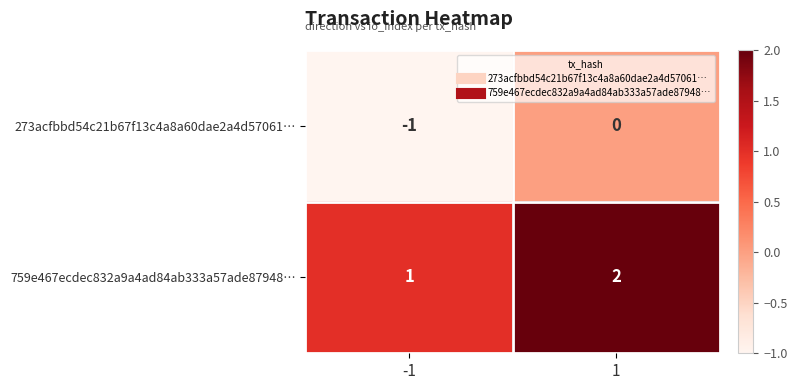

List the series in order of their overall mean, lowest first.

273acfbbd54c21b67f13c4a8a60dae2a4d57061…, 759e467ecdec832a9a4ad84ab333a57ade87948…